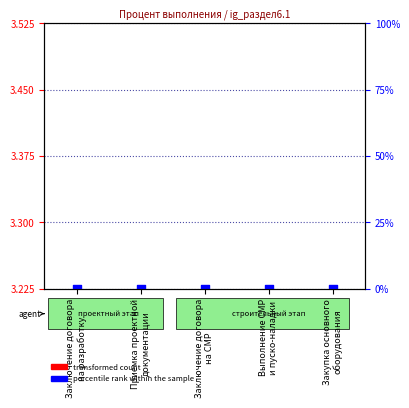

What is the total value across all series at Заключение договора
на разработку?

3.2